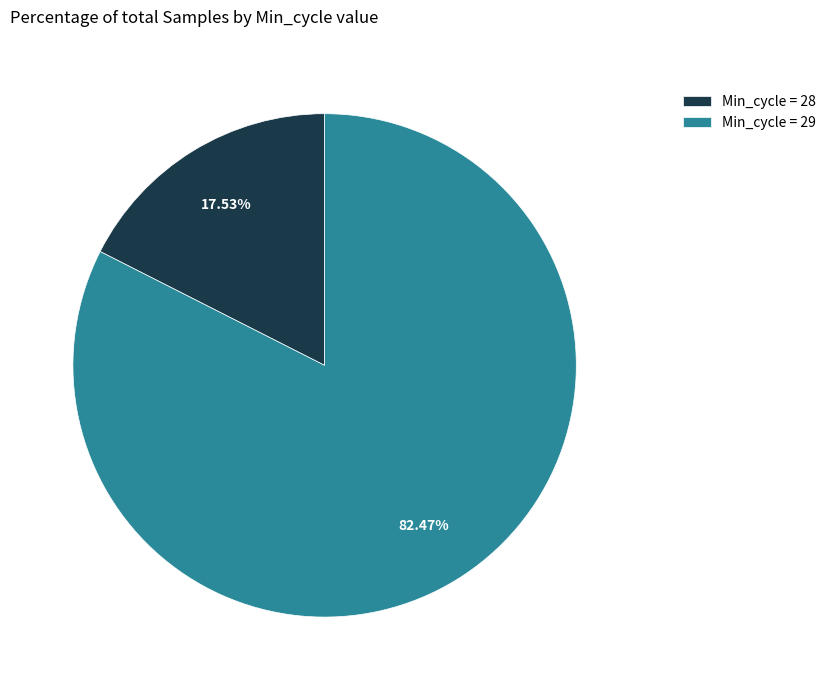

Combined, do Min_cycle = 29 and Min_cycle = 28 account for over 50%?

Yes